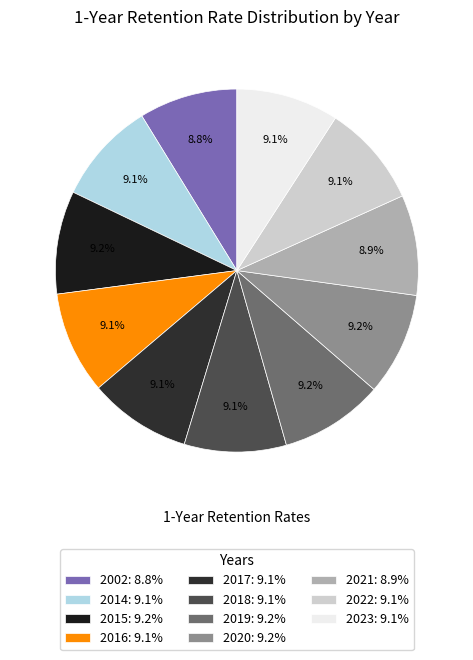

Does 2014 represent more than half of the total?

No